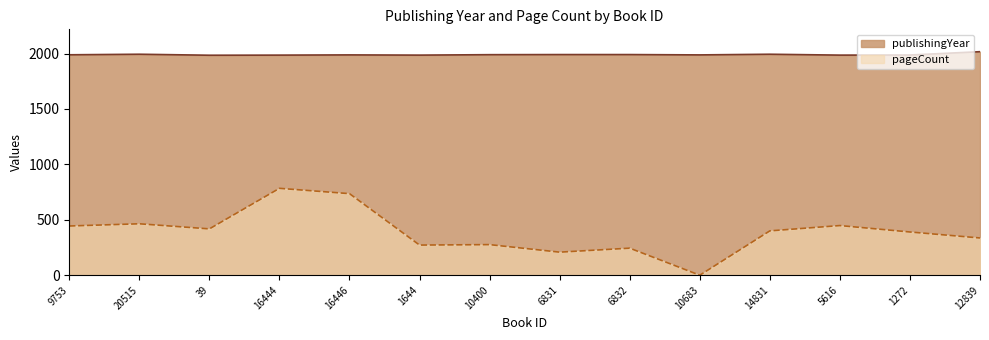

True or false: publishingYear has a value of 1990 at 10400.

True